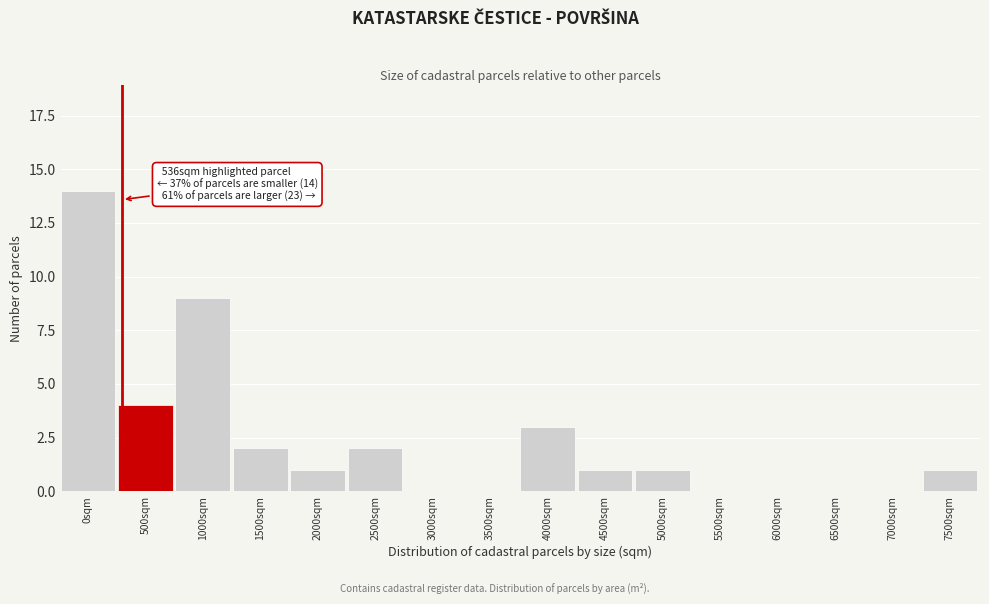

Reading left to right, list all the values displayed in this chart.

0sqm=14	500sqm=4	1000sqm=9	1500sqm=2	2000sqm=1	2500sqm=2	3000sqm=0	3500sqm=0	4000sqm=3	4500sqm=1	5000sqm=1	5500sqm=0	6000sqm=0	6500sqm=0	7000sqm=0	7500sqm=1